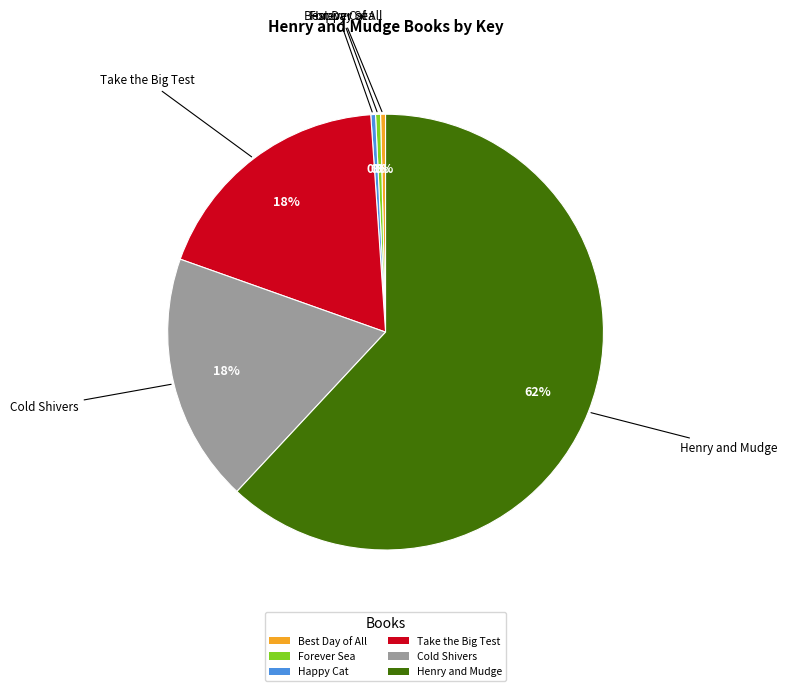

To the nearest percent, what is the average slice percentage?

17%